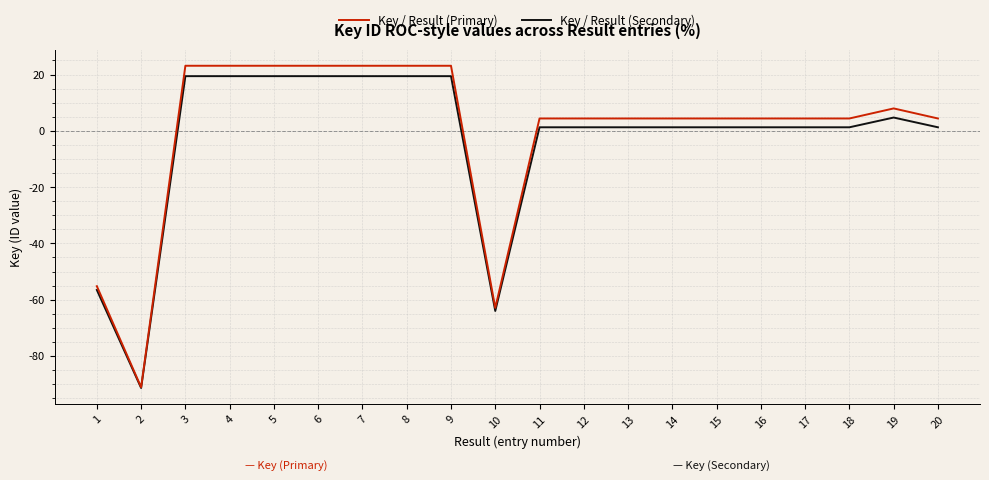

Between 4 and 15, which series saw the biggest shift?

Key / Result (Primary)